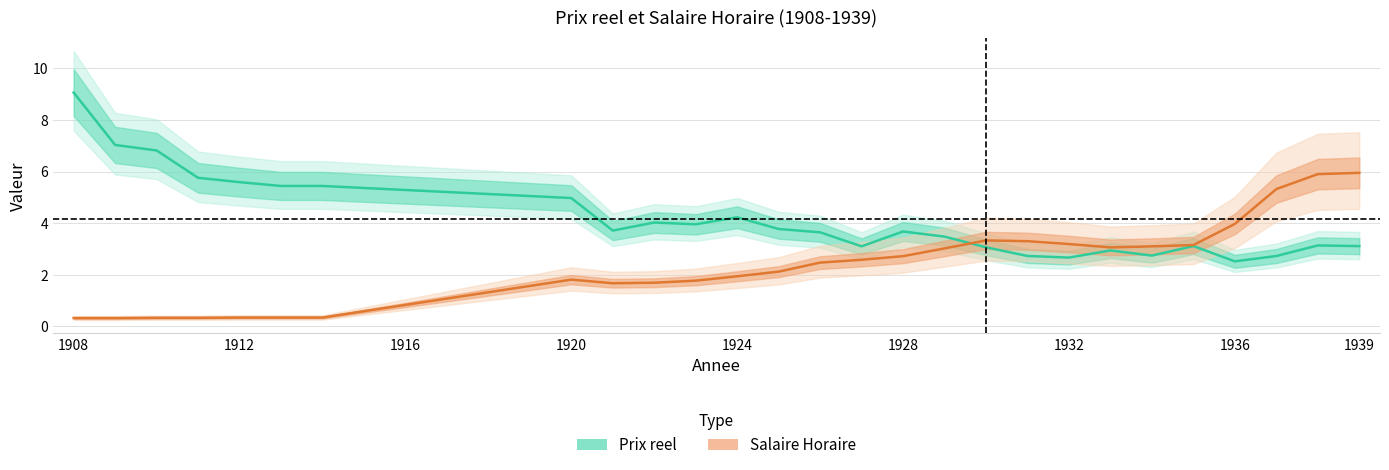

How many interior local peaks does the Salaire Horaire series have?

2